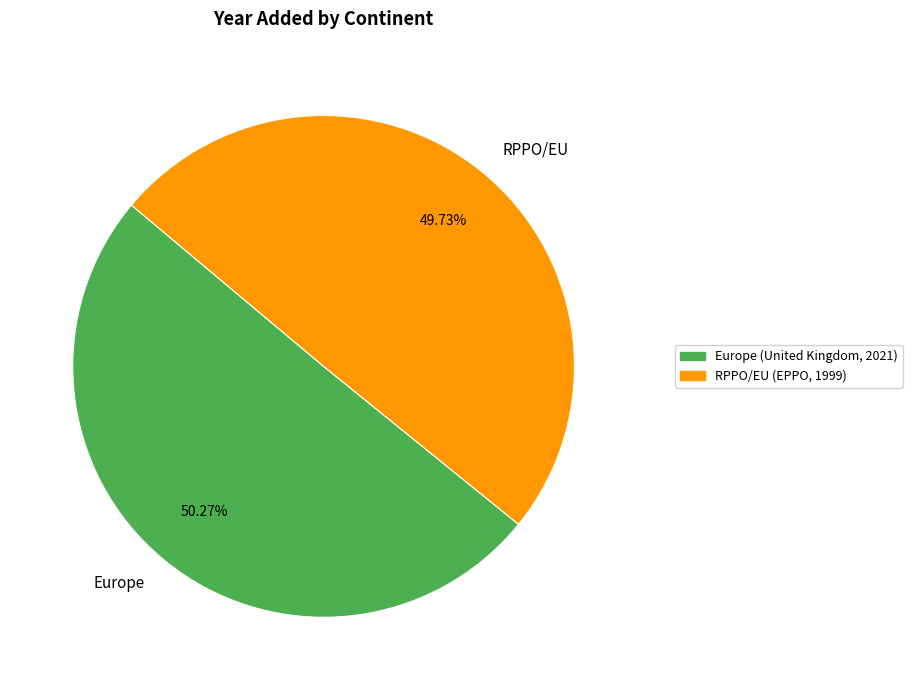

What percentage do Europe and RPPO/EU together represent?

100.0%